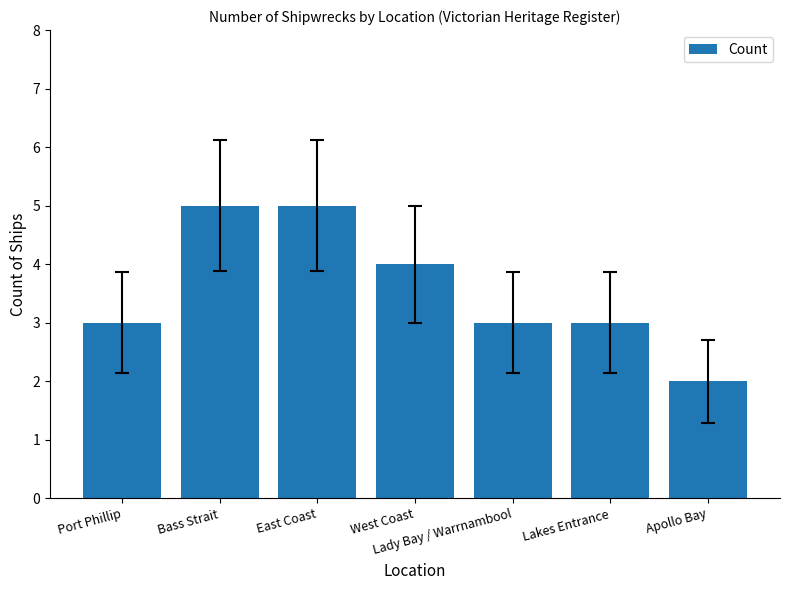

How many categories are shown in the chart?

7